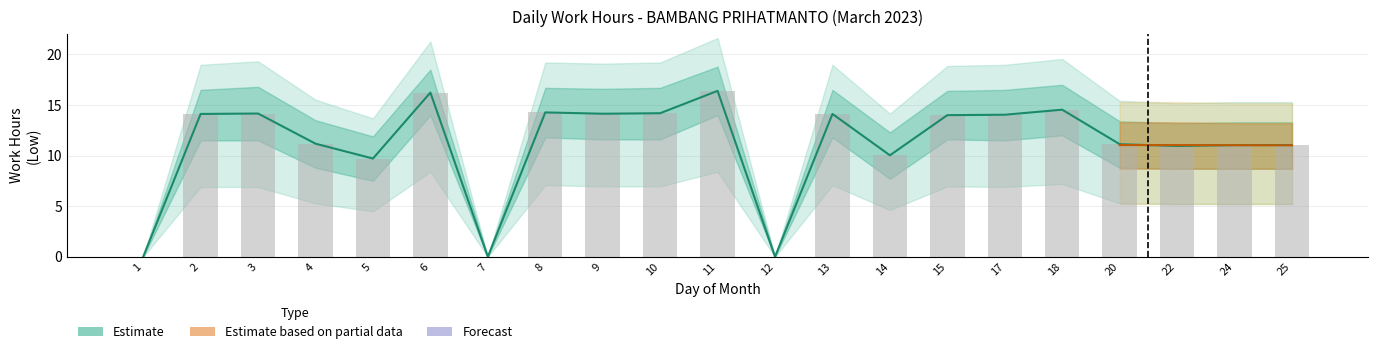

Reading left to right, transcribe all the data shown in this chart.

0.0	14.1	14.2	11.2	9.7	16.2	0.0	14.3	14.1	14.2	16.4	0.0	14.1	10.0	14.0	14.0	14.5	11.1	10.9	11.0	11.0